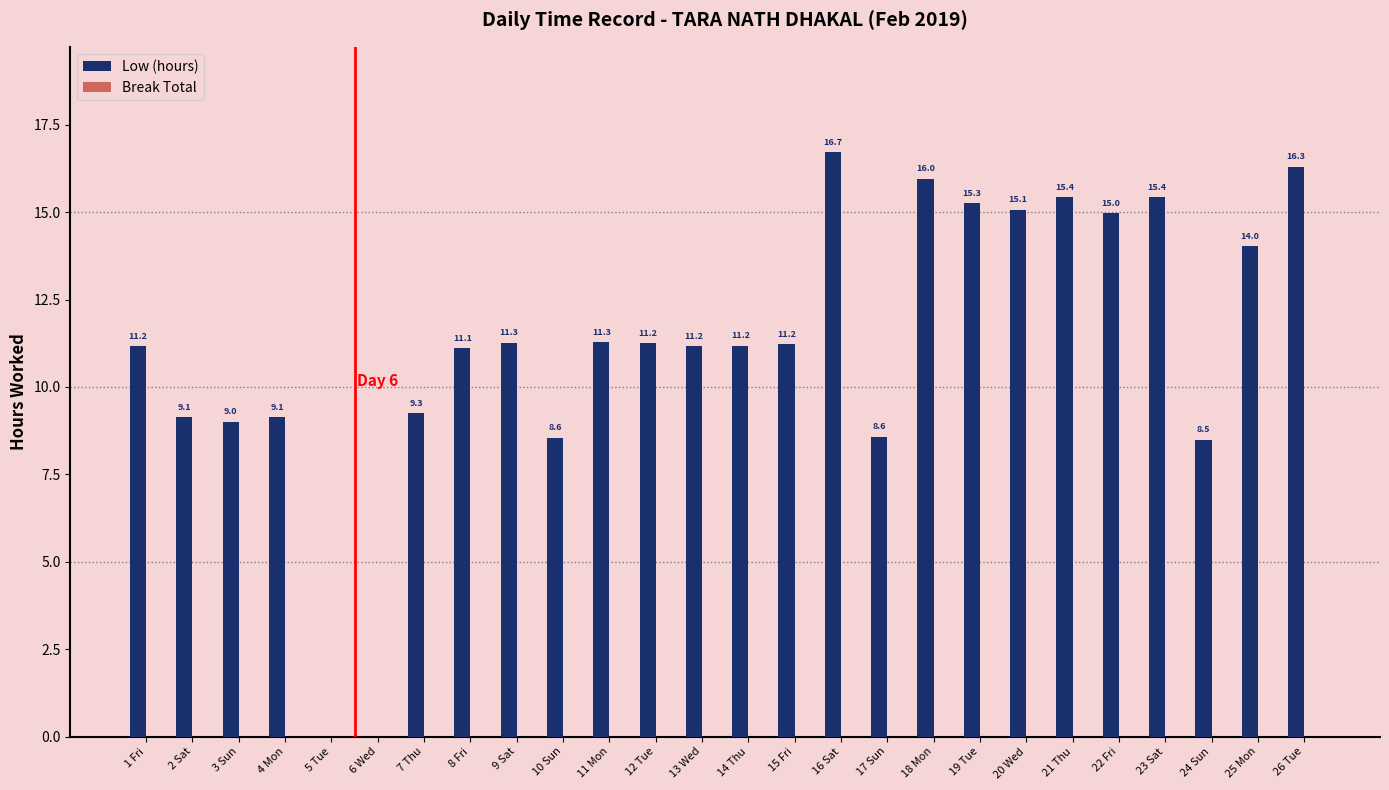

Between 8 Fri and 13 Wed, which is larger?

13 Wed